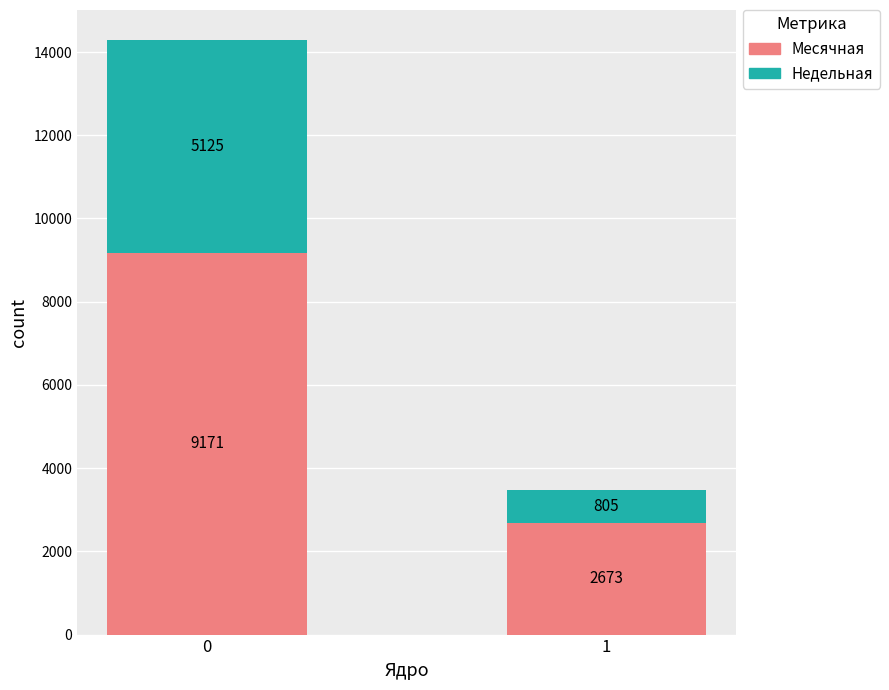

Does the chart contain any negative values?

No